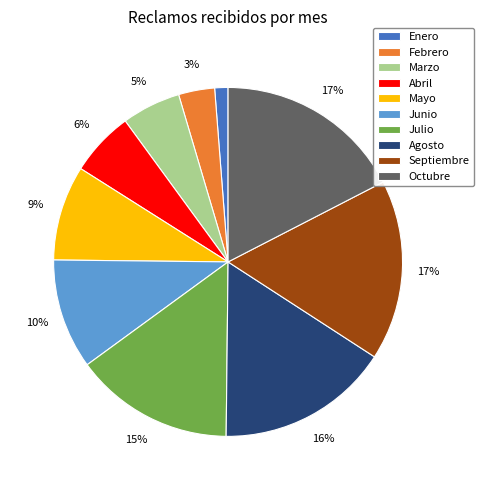

How many slices are in this pie chart?

10